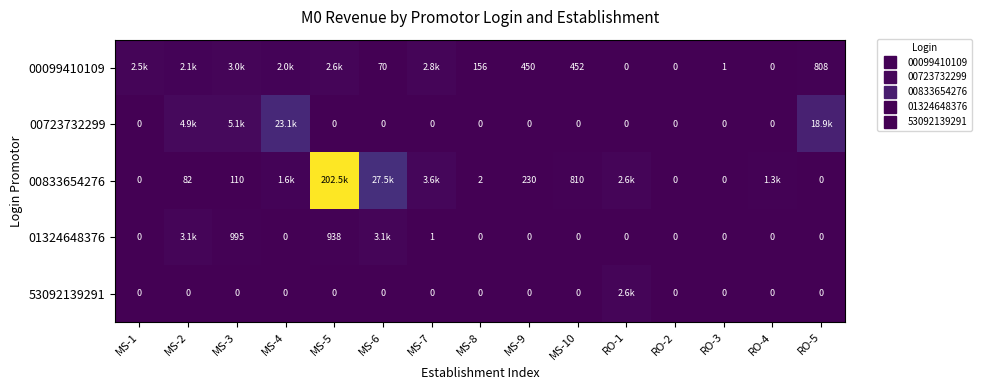

Count the number of data series in this chart.

5